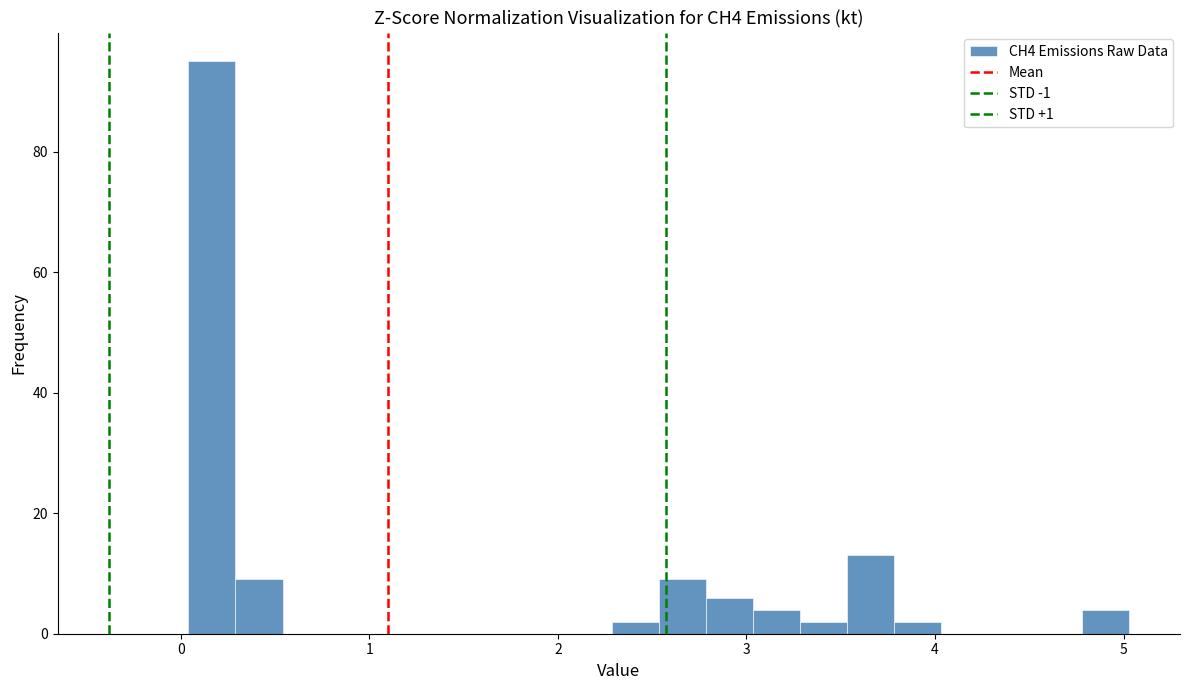

Read against the x-axis, roughly where is the centre of the tallest bar?

0.2